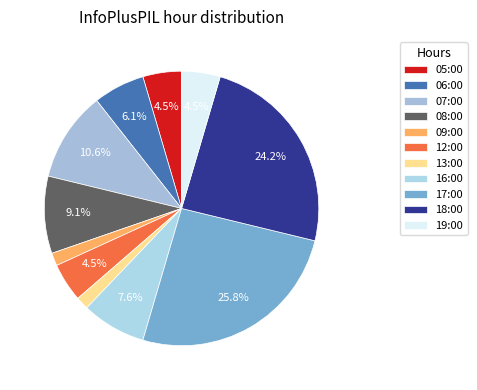

Count the number of slices in the pie.

11